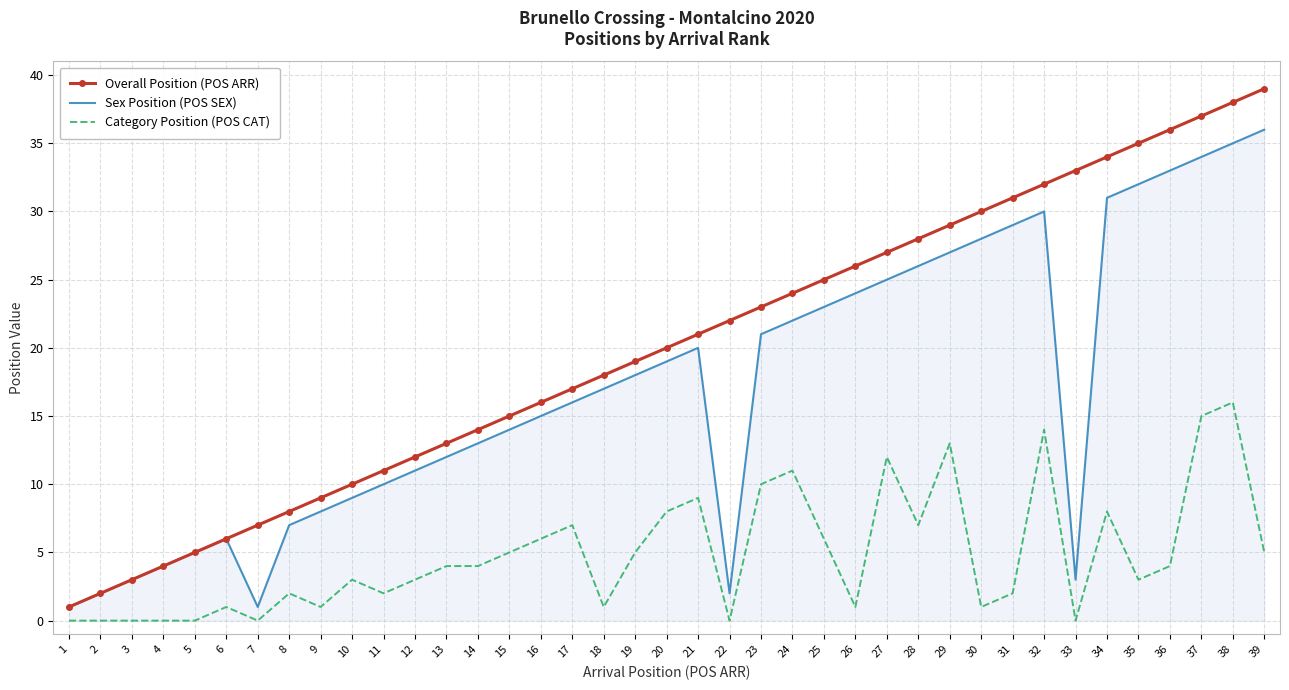

Reading left to right, transcribe all the data shown in this chart.

Overall Position (POS ARR): 1	2	3	4	5	6	7	8	9	10	11	12	13	14	15	16	17	18	19	20	21	22	23	24	25	26	27	28	29	30	31	32	33	34	35	36	37	38	39
Sex Position (POS SEX): 1	2	3	4	5	6	1	7	8	9	10	11	12	13	14	15	16	17	18	19	20	2	21	22	23	24	25	26	27	28	29	30	3	31	32	33	34	35	36
Category Position (POS CAT): 0	0	0	0	0	1	0	2	1	3	2	3	4	4	5	6	7	1	5	8	9	0	10	11	6	1	12	7	13	1	2	14	0	8	3	4	15	16	5